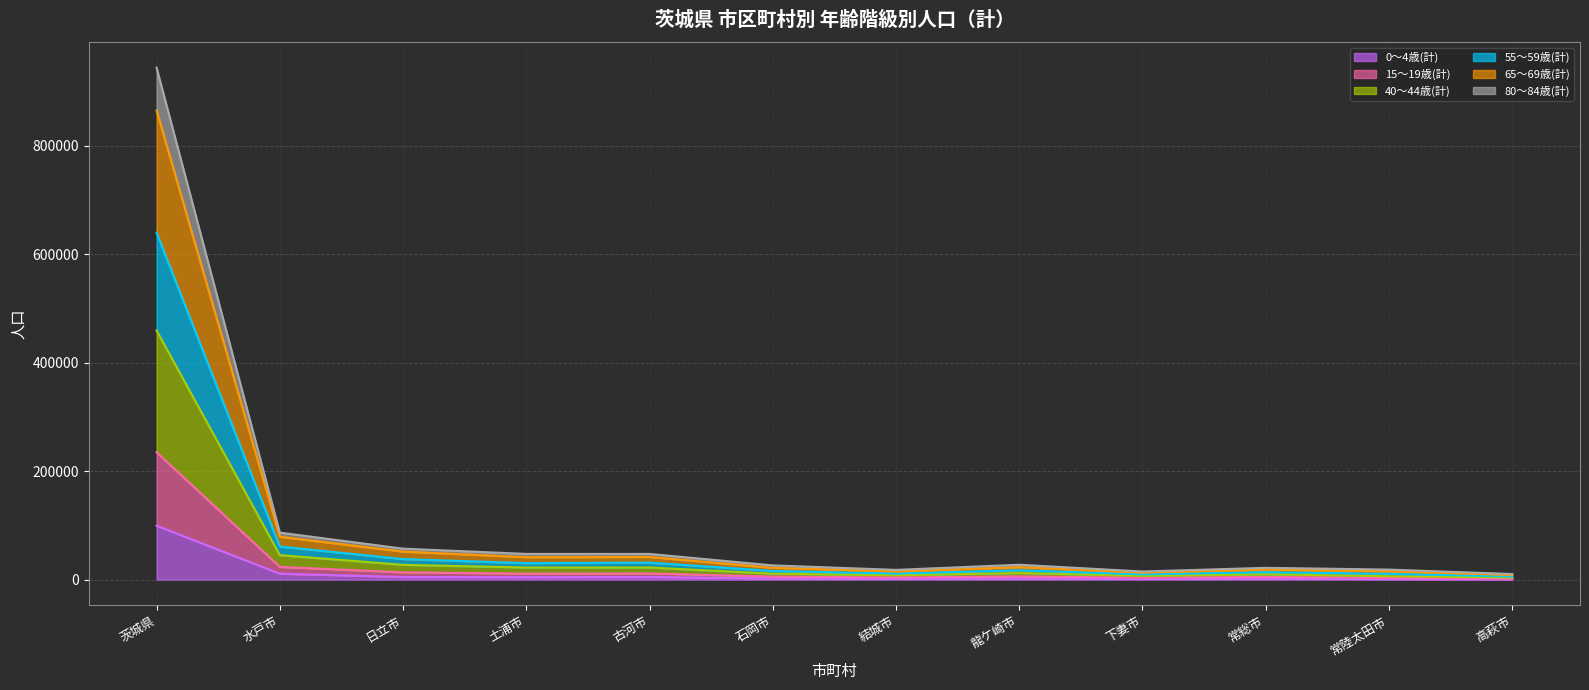

What is the label of the 12th point from the left?

高萩市